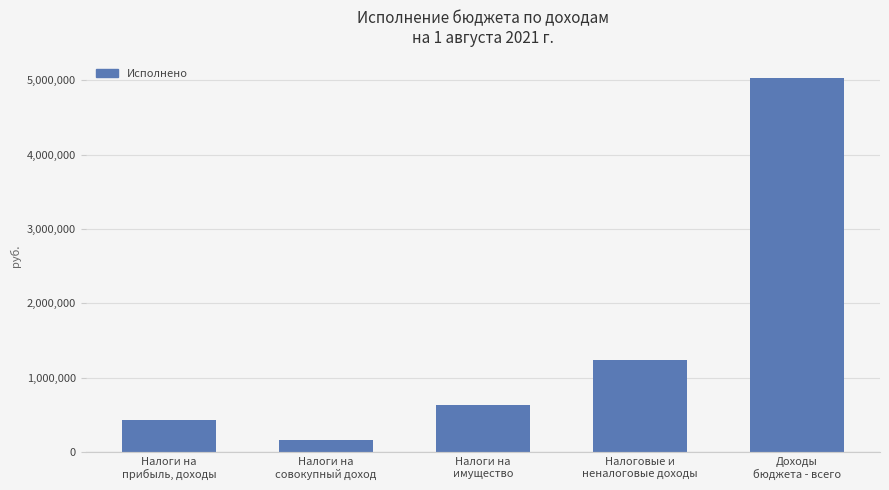

Count the number of data series in this chart.

1